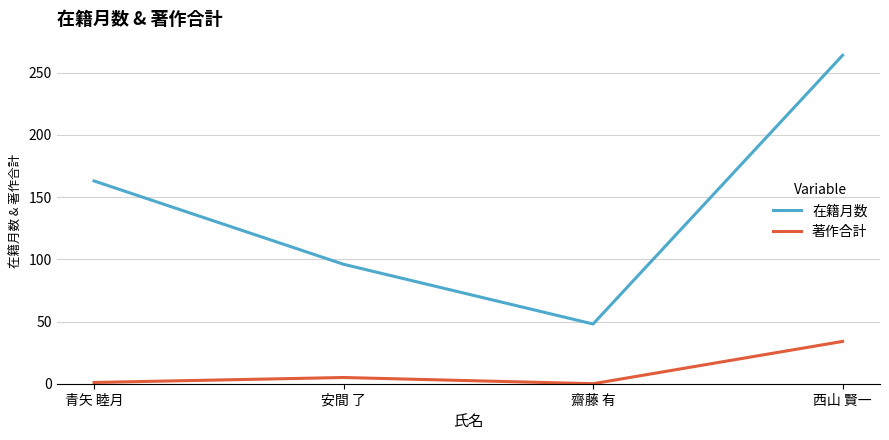

What is the lowest value of the 在籍月数 series?

48